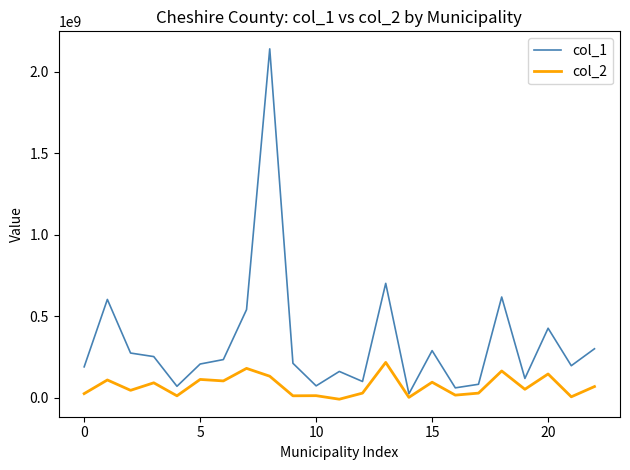

True or false: col_1 and col_2 cross at least once.

False